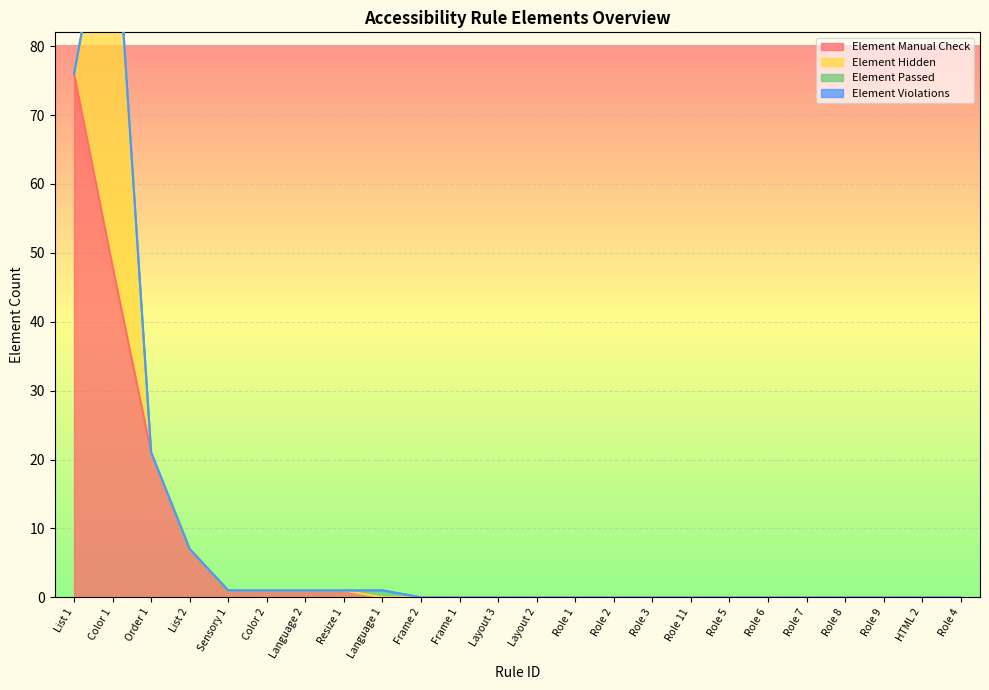

The value of Element Manual Check at Frame 2 is 29. True or false?

False